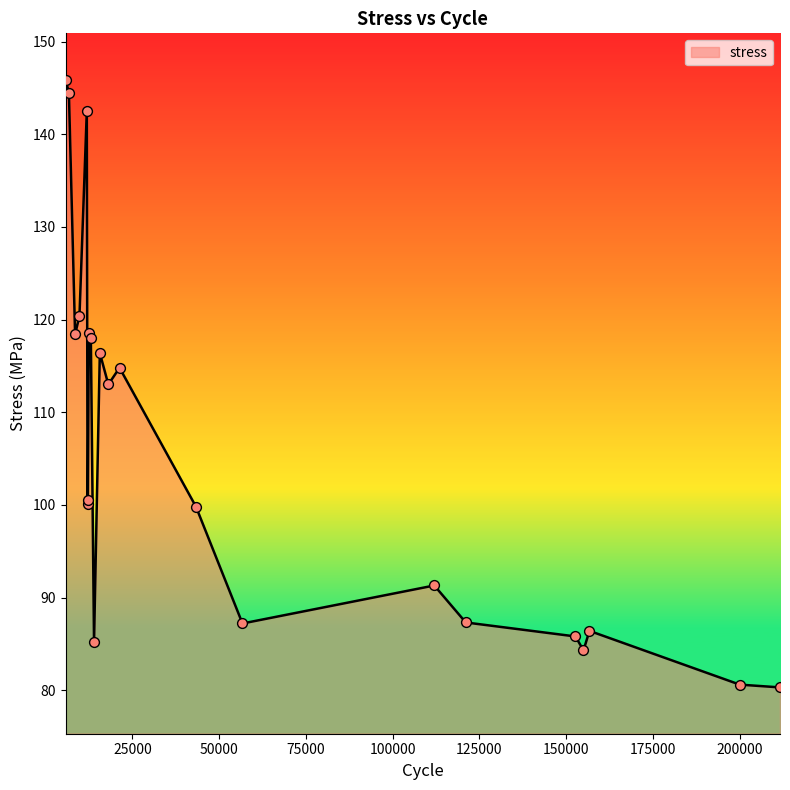

What is the difference between the maximum and minimum values?

65.6